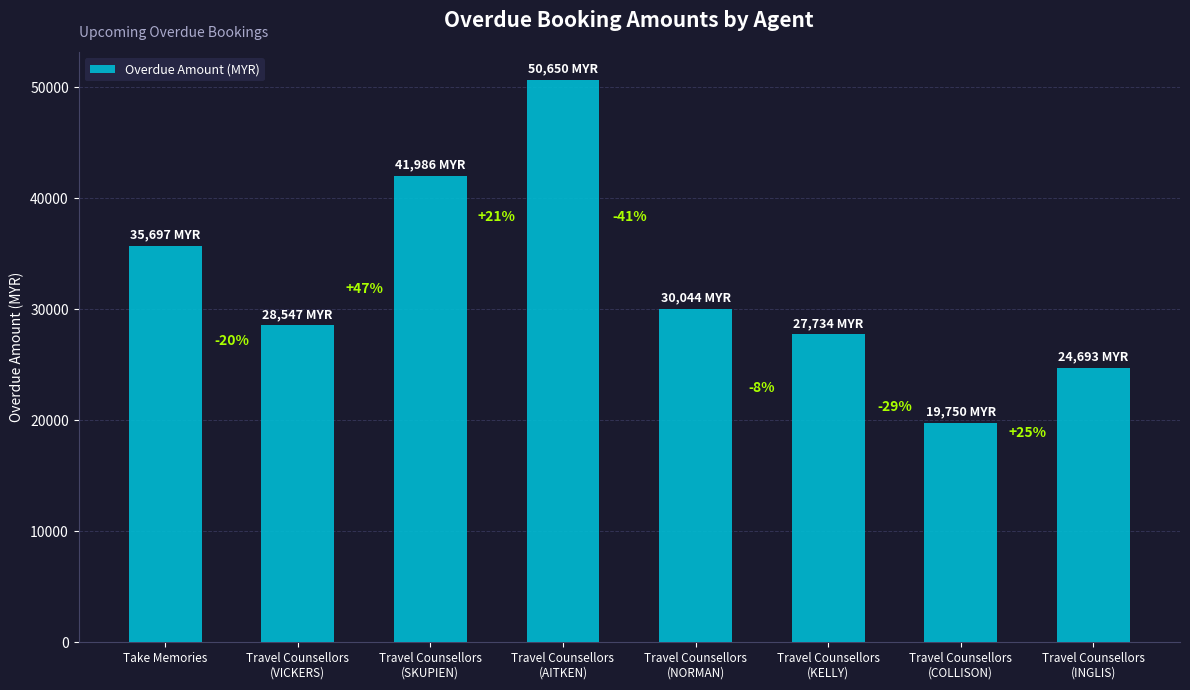

Which category has the lowest value across all series?

Travel Counsellors
(COLLISON)